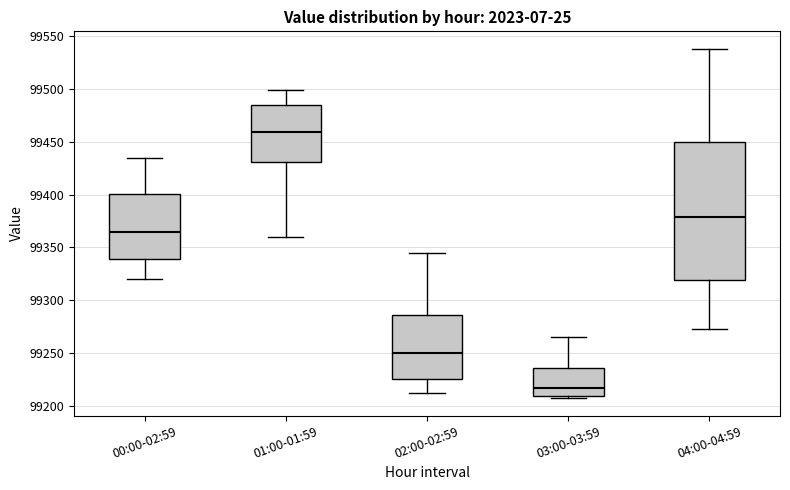

Which box is the tallest, from its lower edge to its upper edge?

04:00-04:59